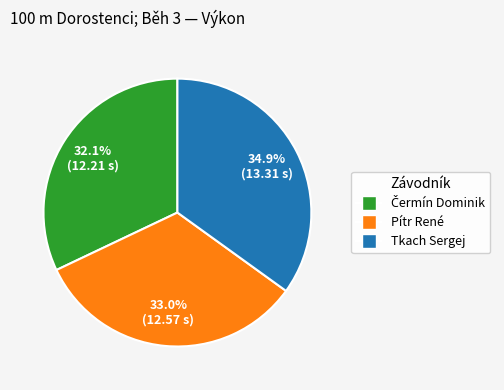

Which category has the biggest portion of the pie?

Tkach Sergej